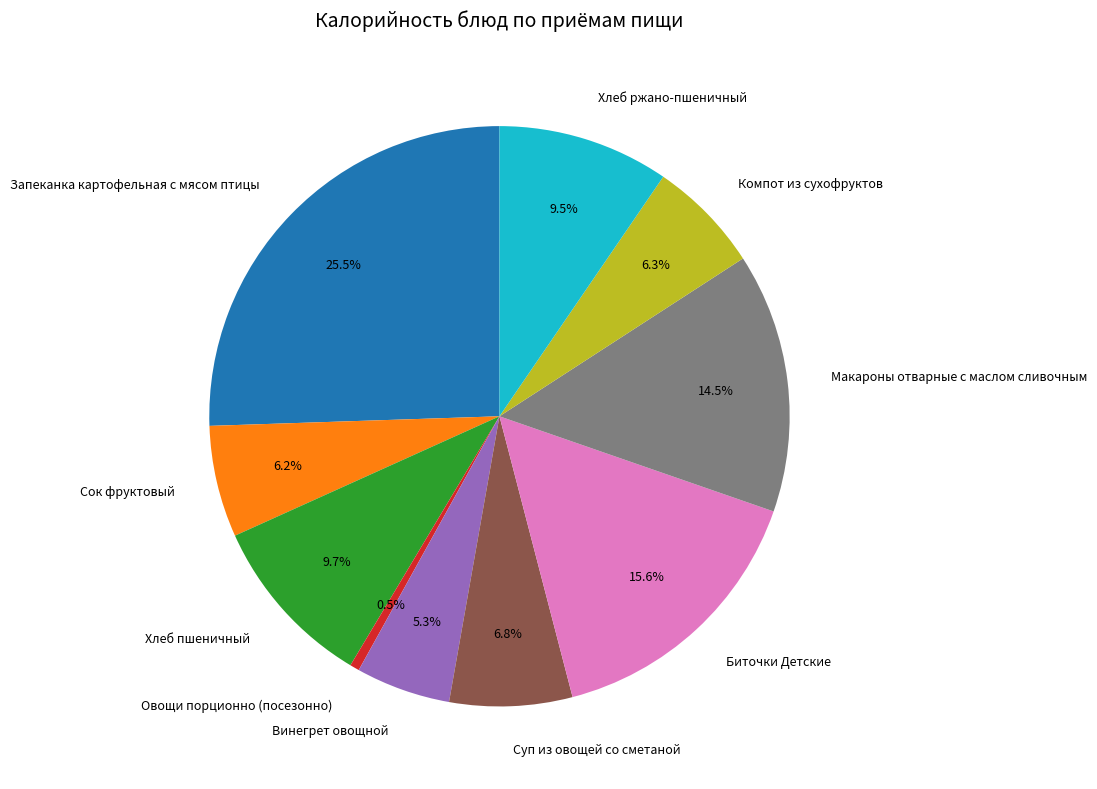

Approximately how many times larger is the value at Хлеб пшеничный compared to Суп из овощей со сметаной?

1.4